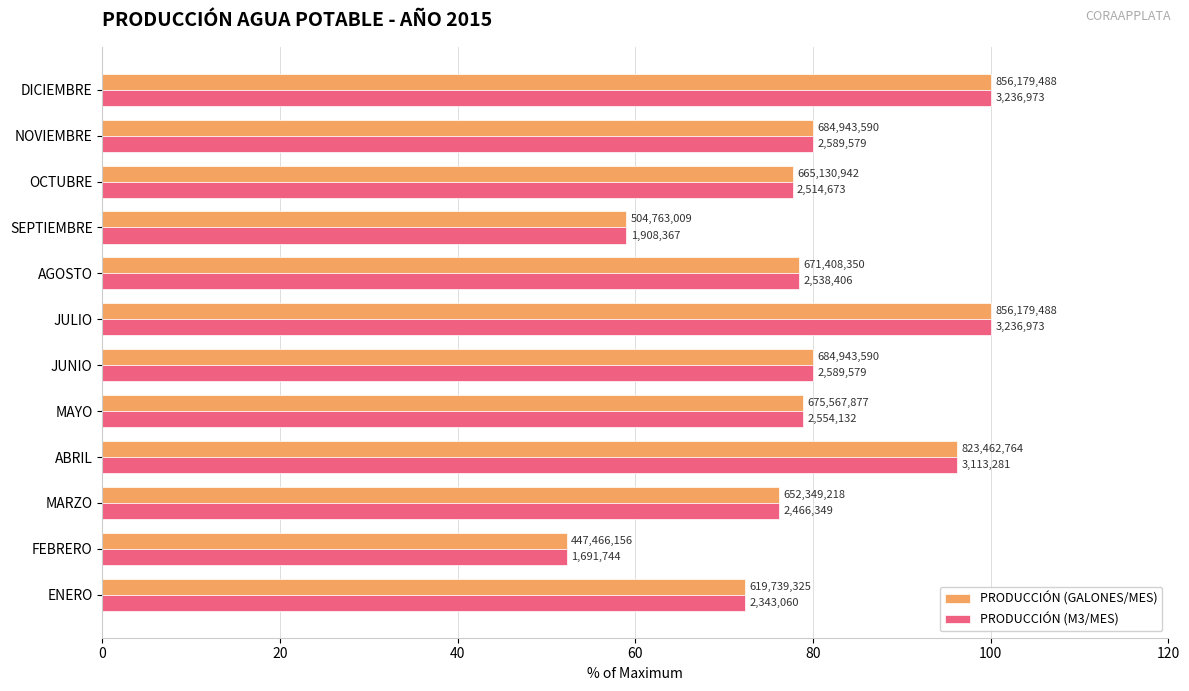

What position from the left is MARZO?

3